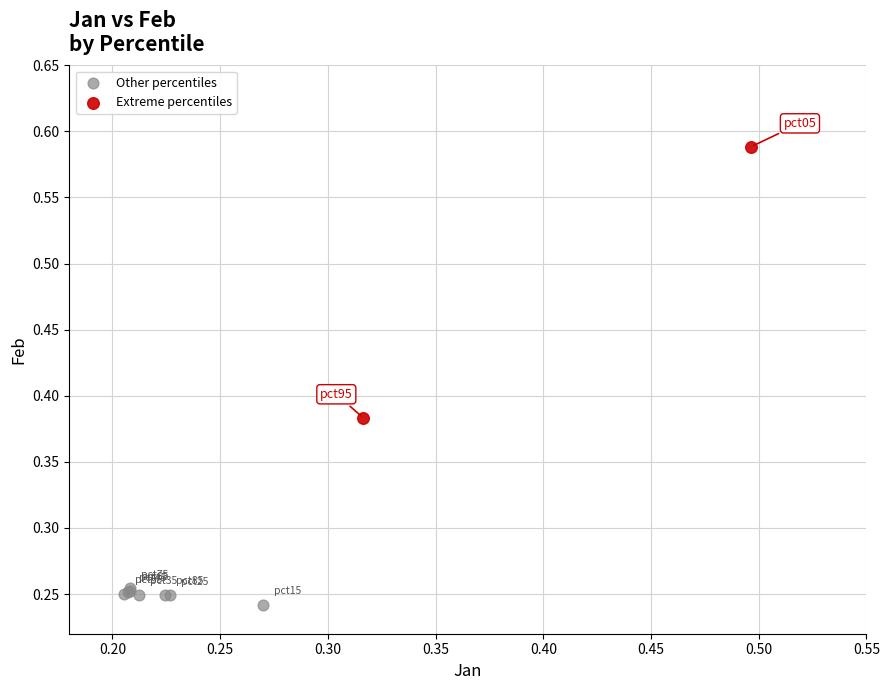

What are all the series names shown in the legend?

Other percentiles, Extreme percentiles